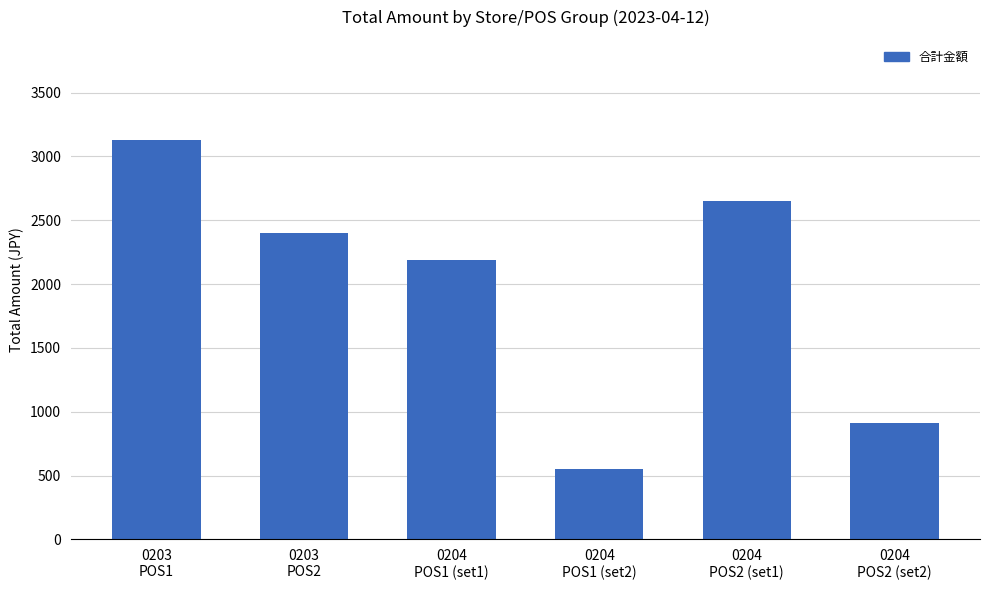

What position from the left is 0204
POS1 (set1)?

3